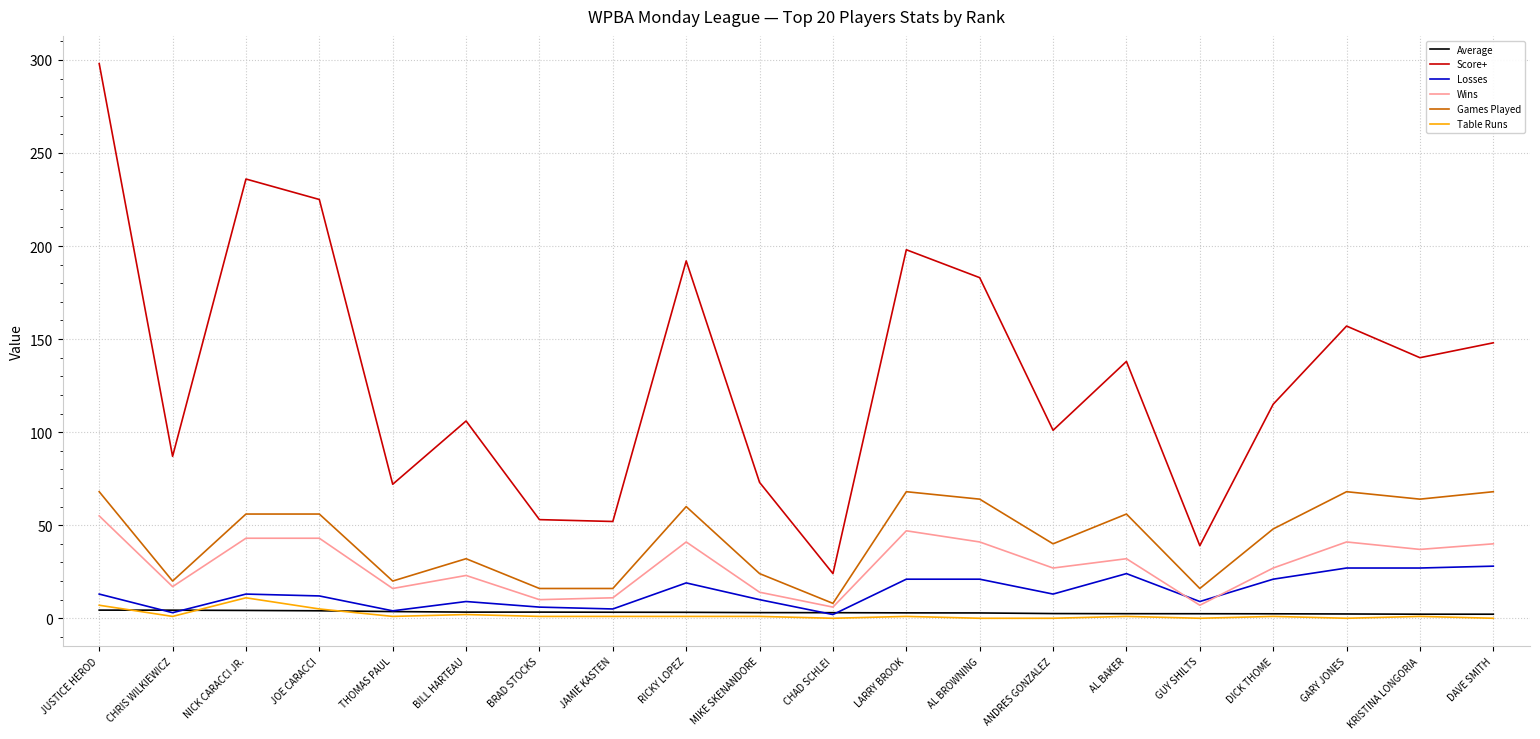

At which label does Games Played reach its minimum?

CHAD SCHLEI